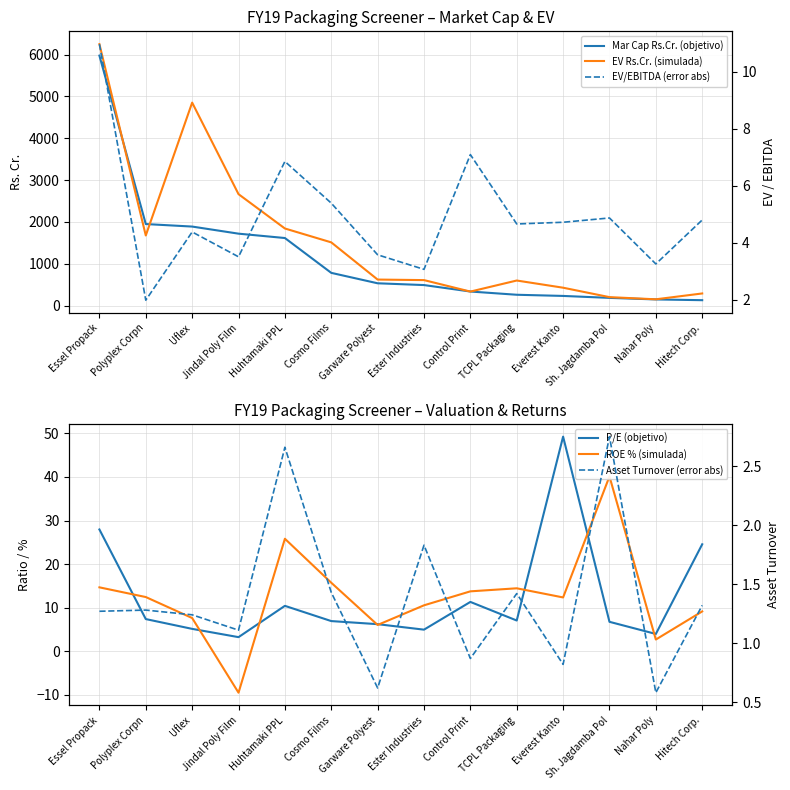

Is it true that Mar Cap Rs.Cr. (objetivo) equals 1615.0 at Huhtamaki PPL?

True